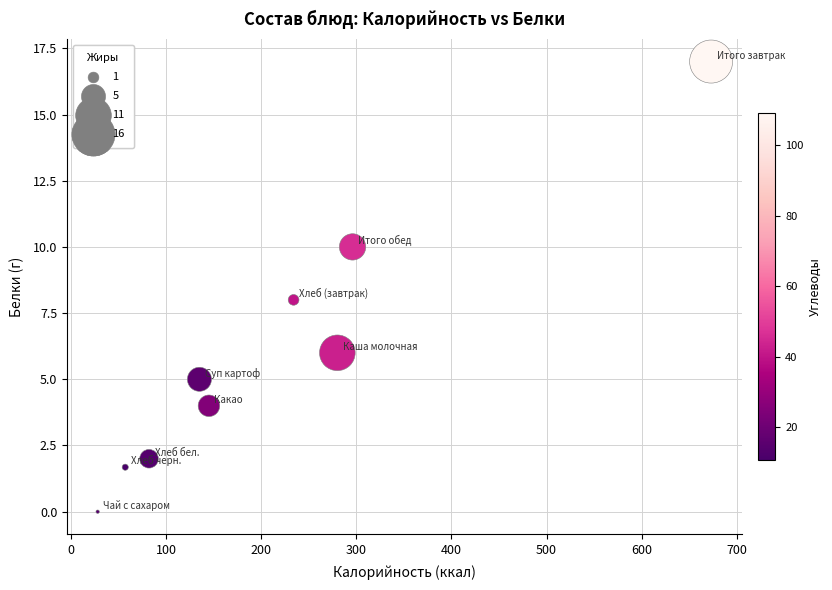

What is the range of X values (max minus min)?

645.0